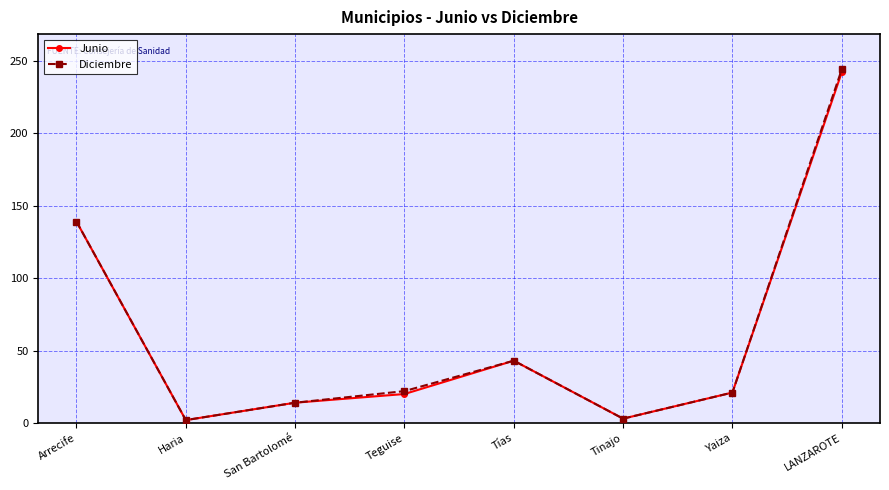

At which label is Junio closest to 122?

Arrecife